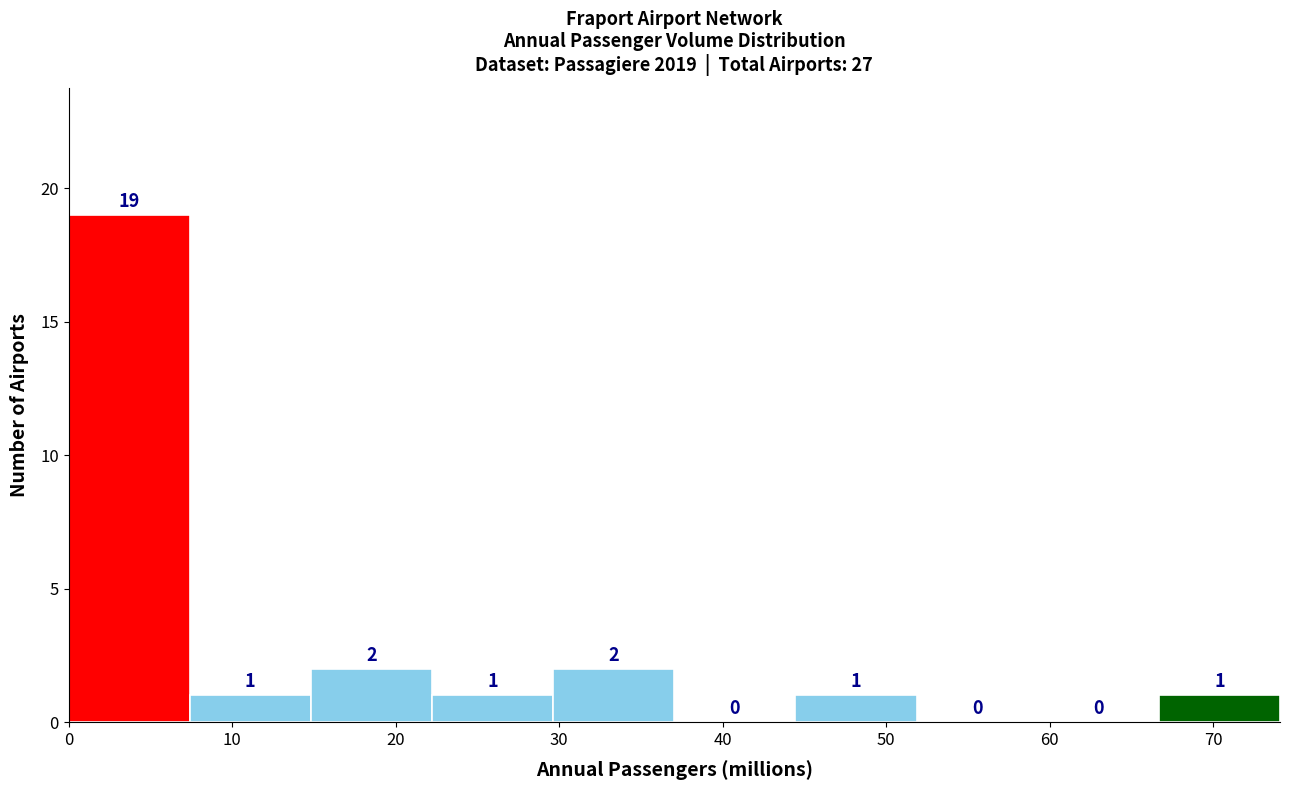

Over which range of the x-axis is the bar tallest?

0 to 7